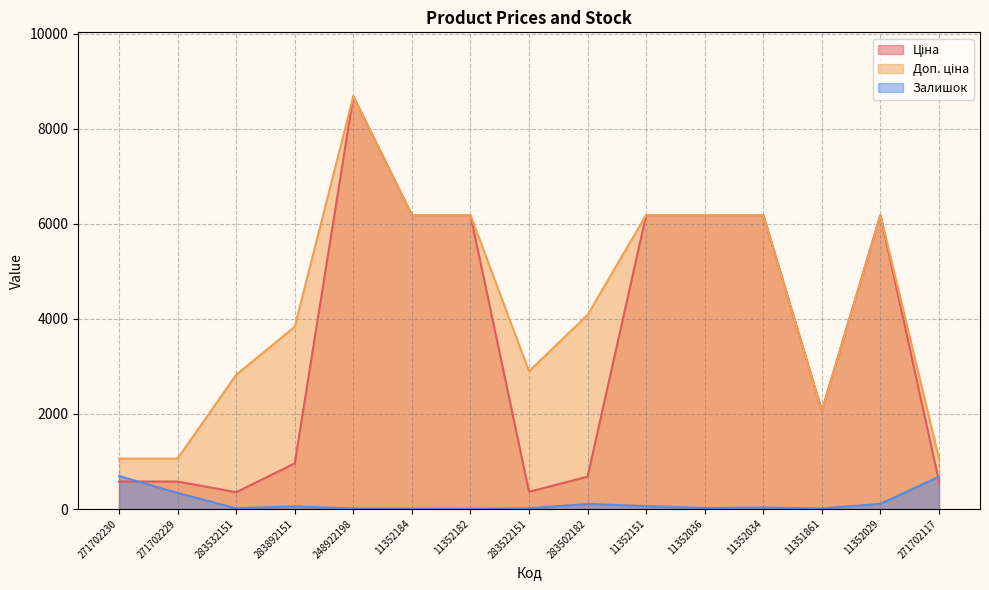

At which category is the sum across all series the highest?

248922198